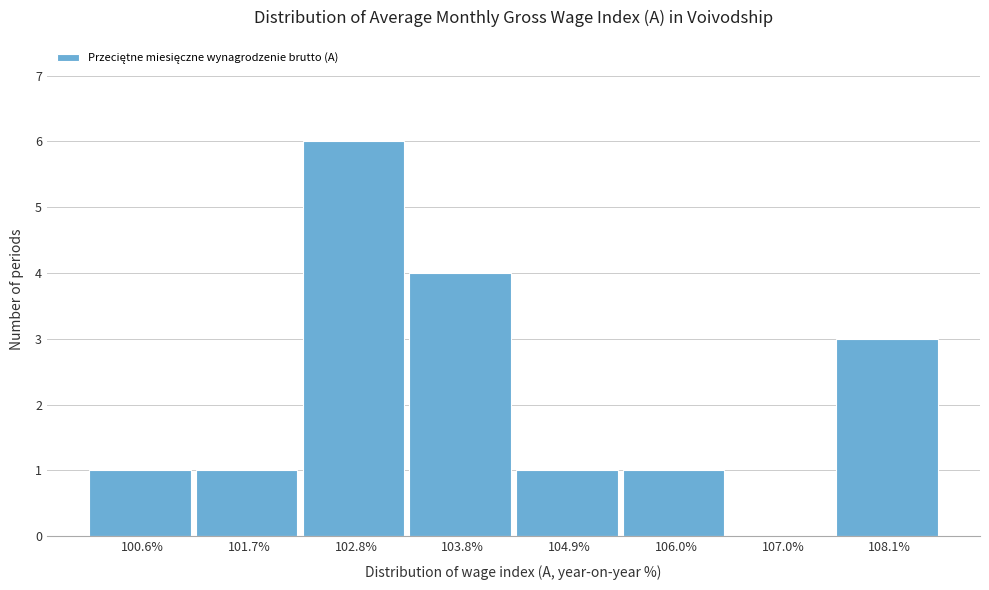

Reading left to right, transcribe all the data shown in this chart.

100.6%=1	101.7%=1	102.8%=6	103.8%=4	104.9%=1	106.0%=1	107.0%=0	108.1%=3